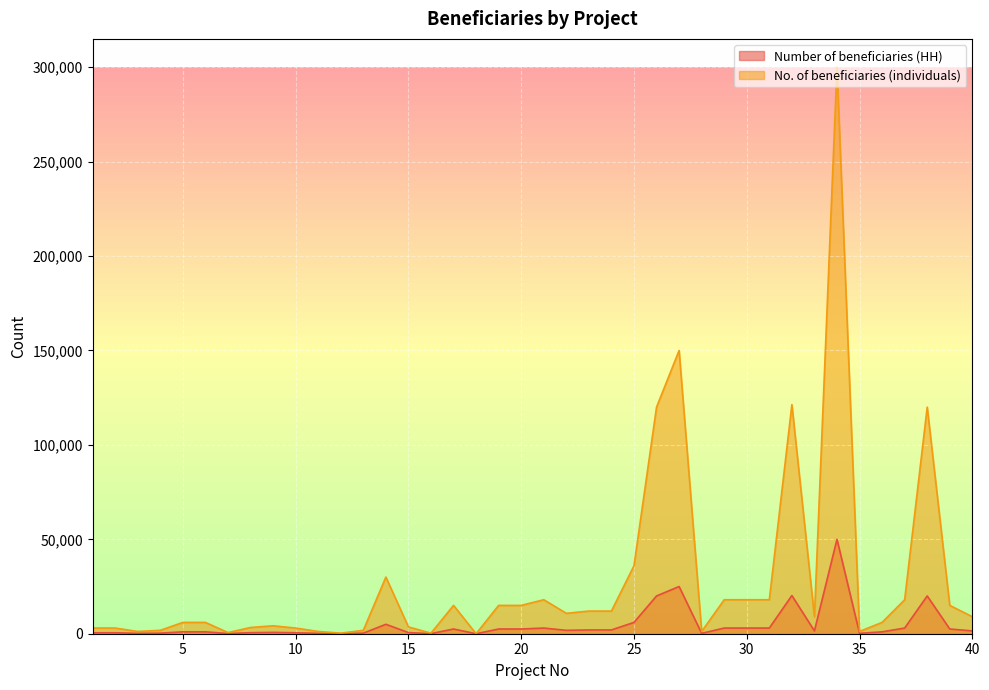

True or false: Number of beneficiaries (HH) and No. of beneficiaries (individuals) intersect in this chart.

False